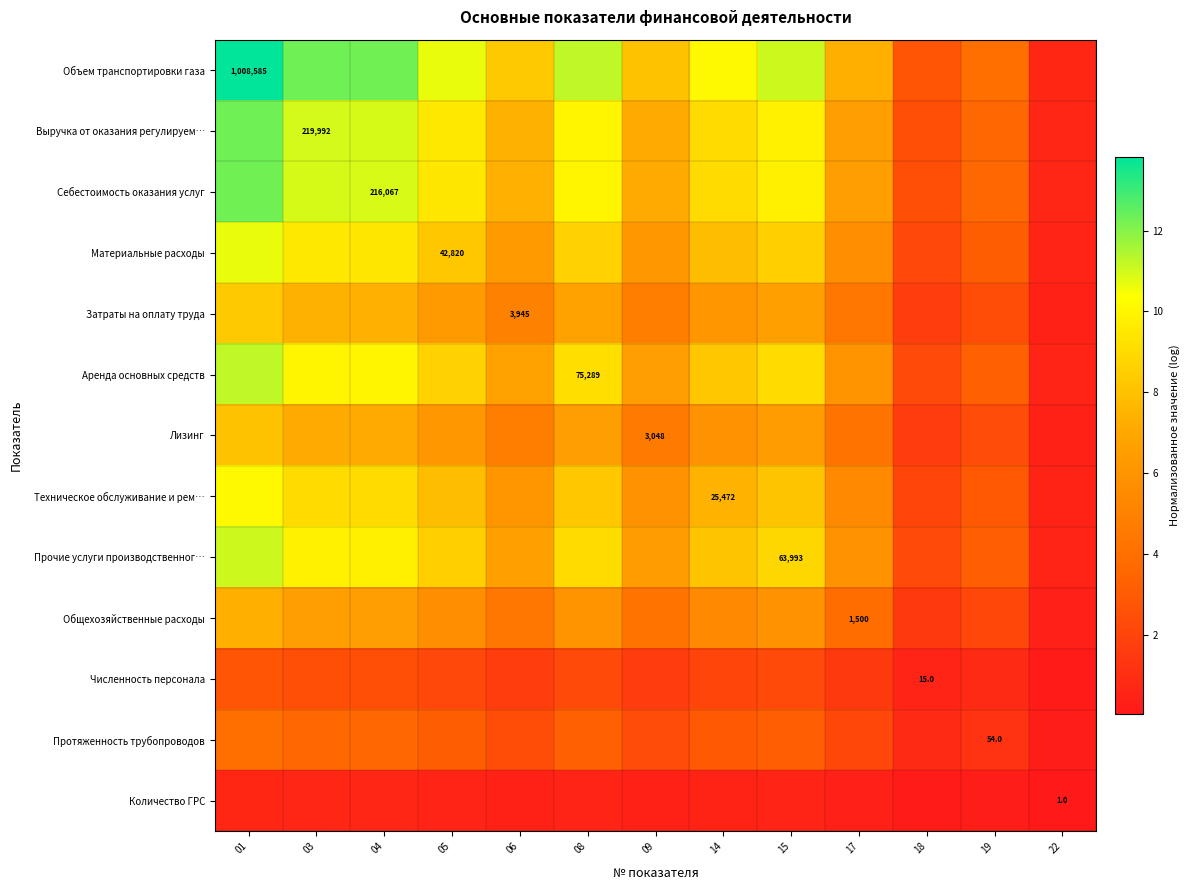

Rank the series by their maximum value, from highest to lowest.

Объем транспортировки газа, Выручка от оказания регулируем…, Себестоимость оказания услуг, Аренда основных средств, Прочие услуги производственног…, Материальные расходы, Техническое обслуживание и рем…, Затраты на оплату труда, Лизинг, Общехозяйственные расходы, Протяженность трубопроводов, Численность персонала, Количество ГРС